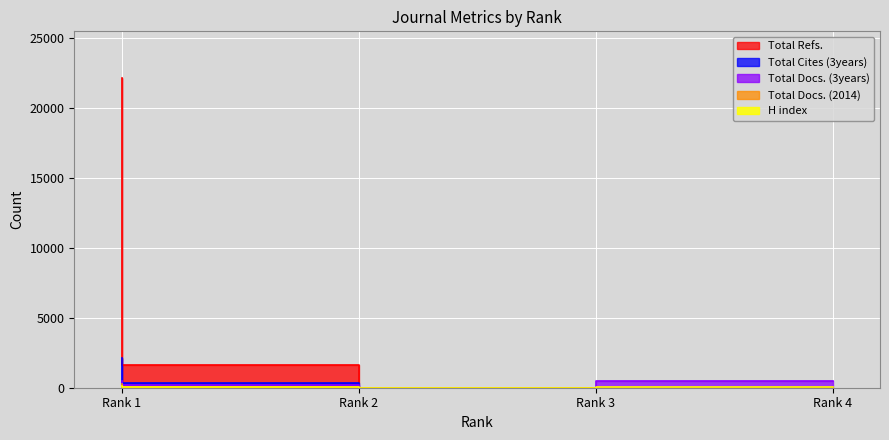

Which has a higher value, Rank 1 or Rank 2?

Rank 1